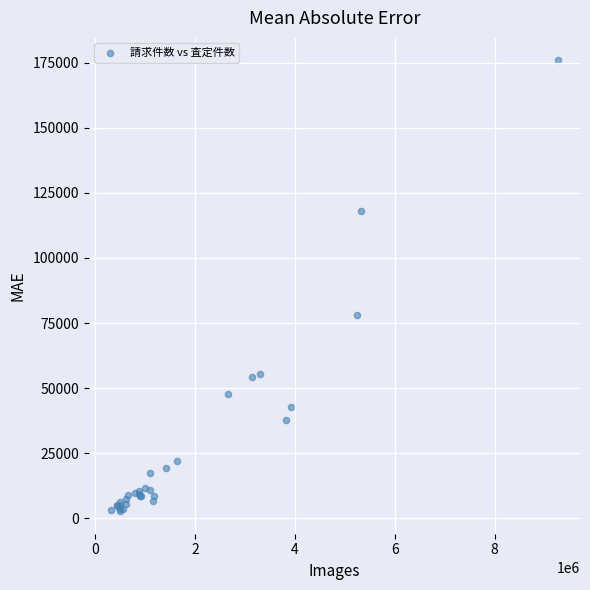

What Y value in the scatter plot is closest to 89307?

78123